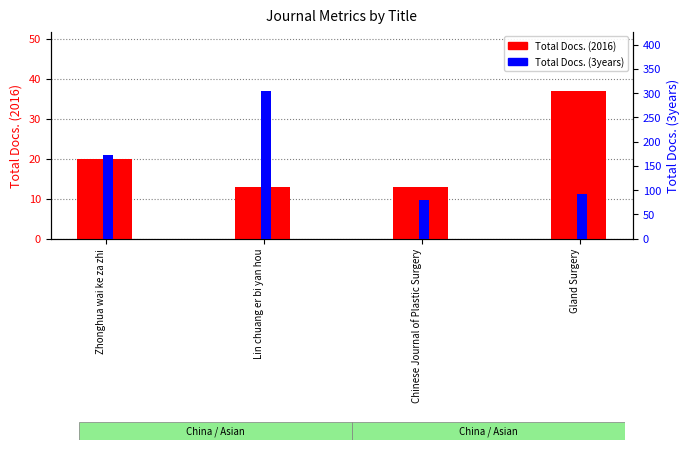

What is the sum of the Total Docs. (2016) values at Lin chuang er bi yan hou and Gland Surgery?

50